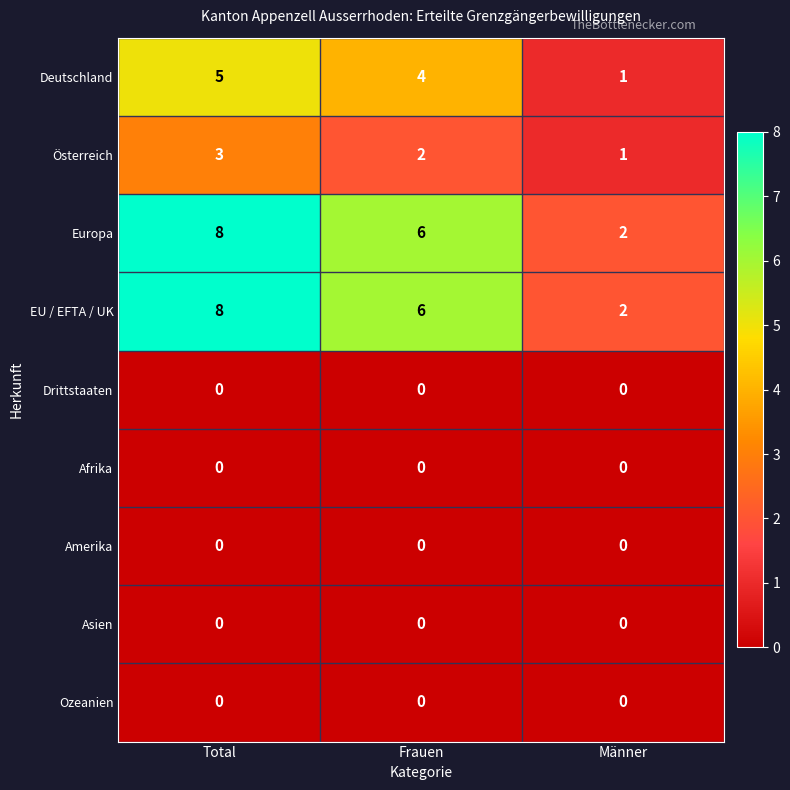

The Deutschland series shows 2 at Frauen. True or false?

False